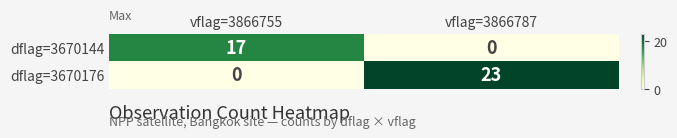

What is the sum of the dflag=3670144 values at vflag=3866787 and vflag=3866755?

17